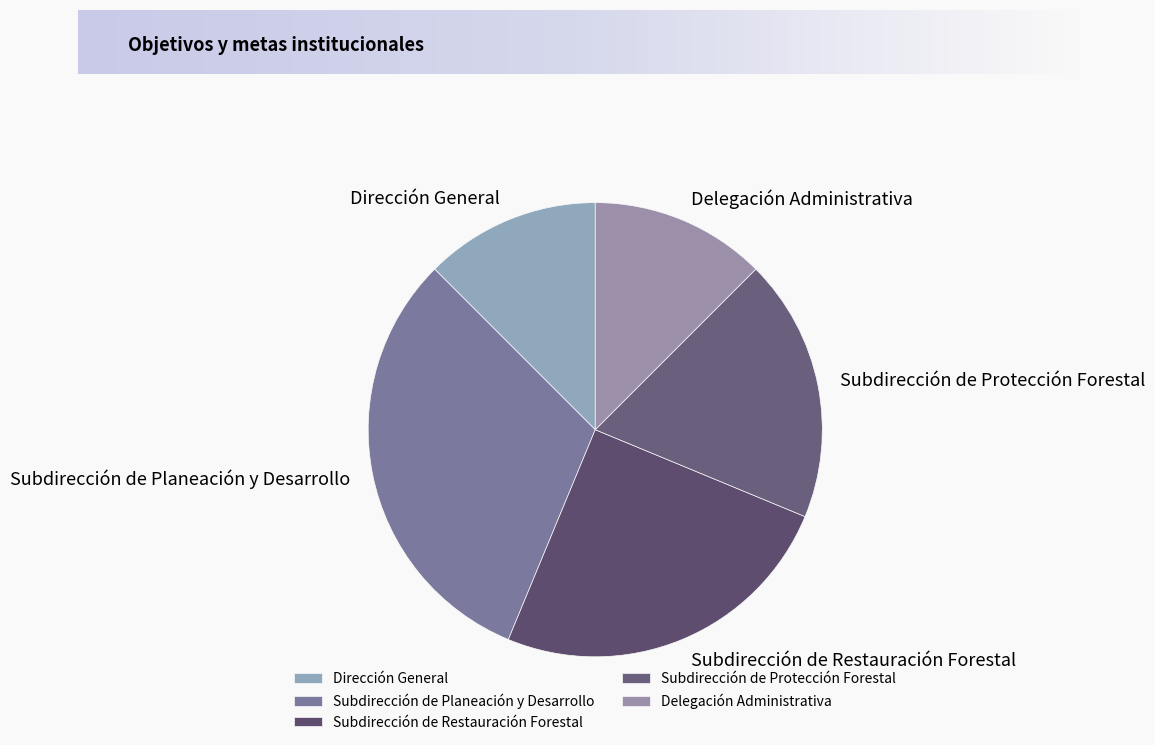

Does Subdirección de Planeación y Desarrollo represent more than half of the total?

No